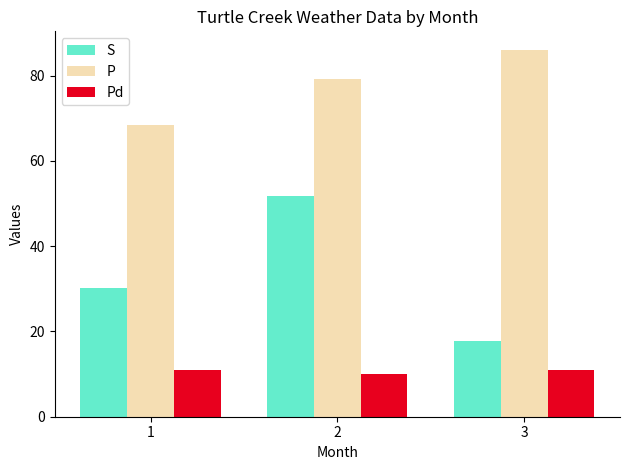

Reading left to right, list all the values displayed in this chart.

S: 30.1	51.7	17.7
P: 68.5	79.2	86.1
Pd: 11.0	10.0	11.0